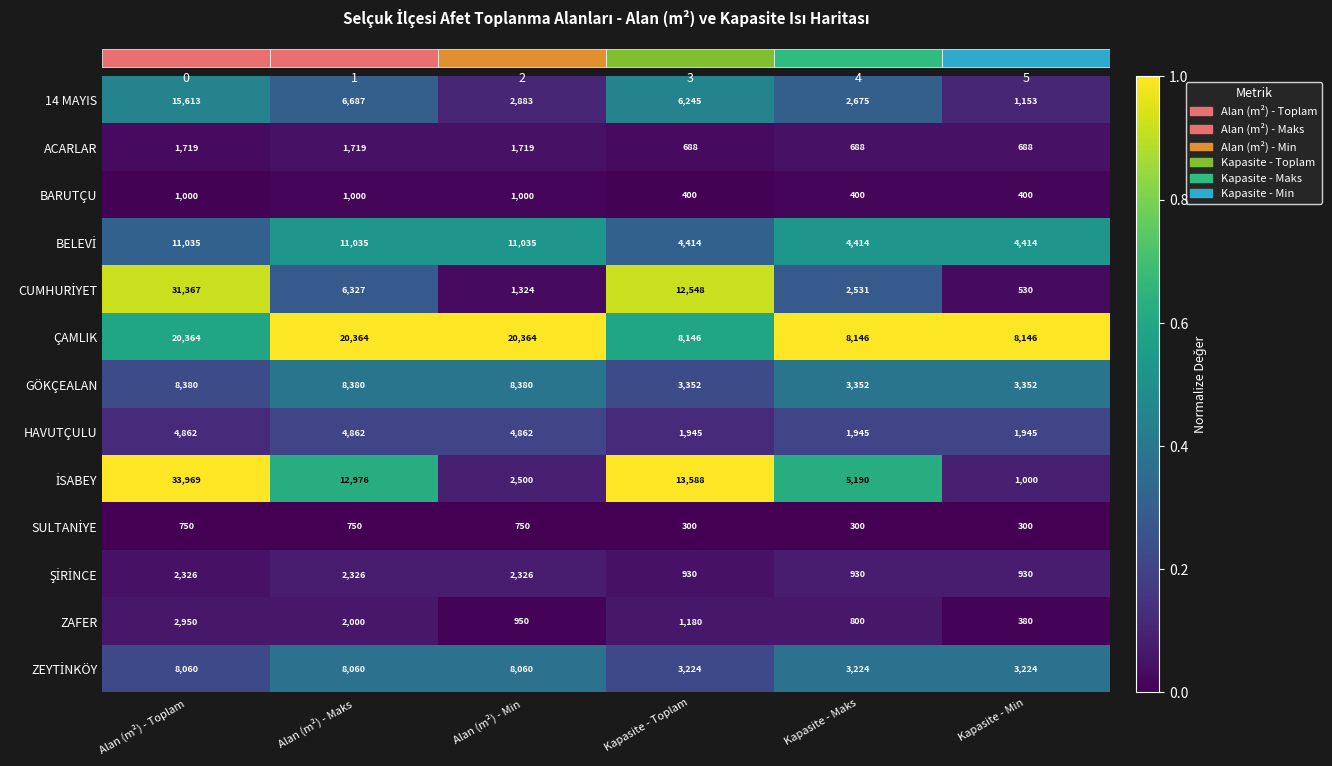

What is the total value across all series at Kapasite - Toplam?

4.0